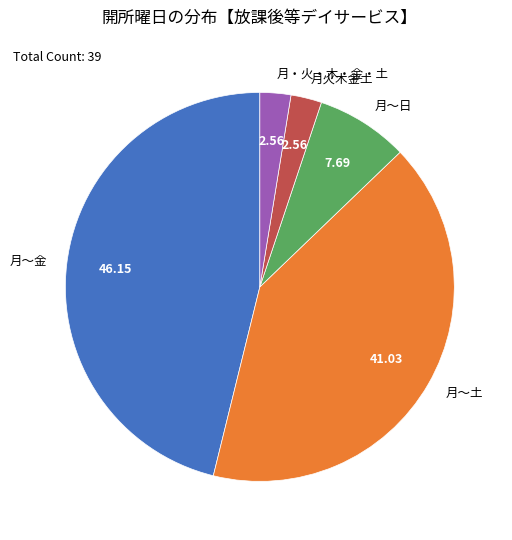

Which slice is the largest?

月～金